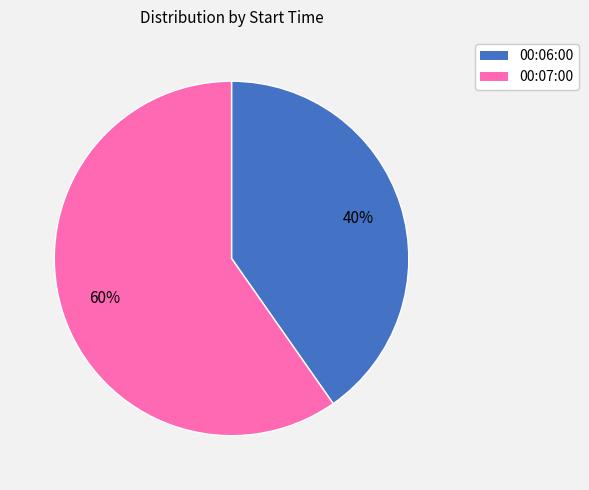

To the nearest percent, what percentage of the pie is 00:06:00?

40%